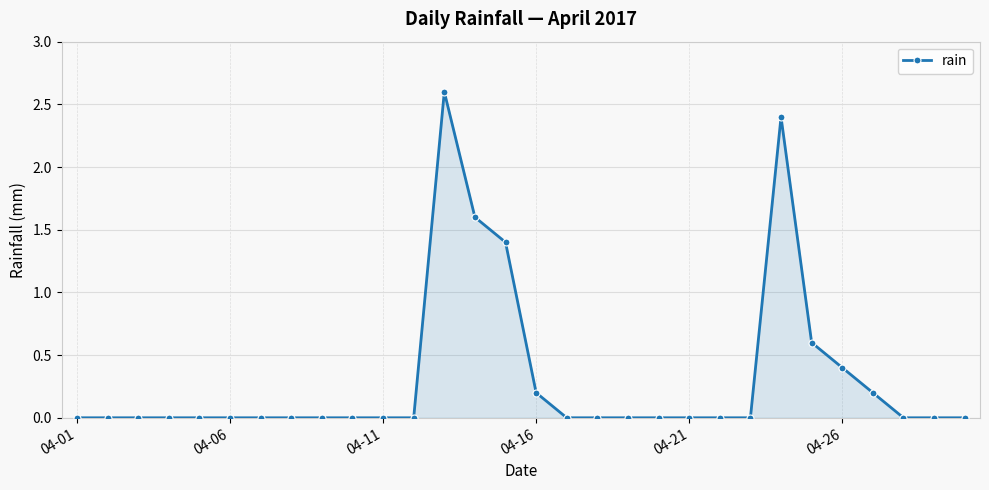

How many lines are shown in the chart?

1